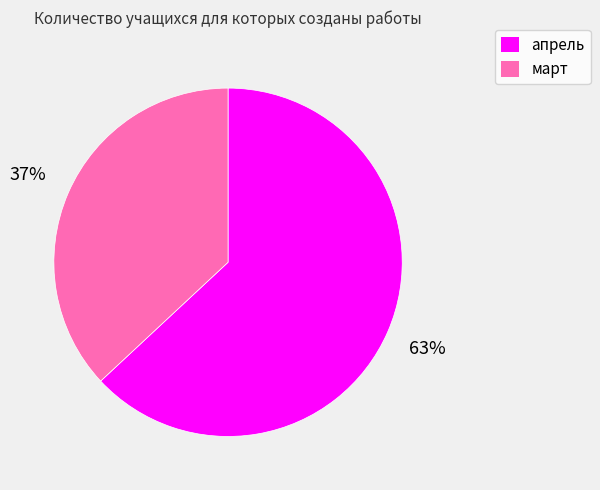

Is it true that март is 47% of the pie?

False